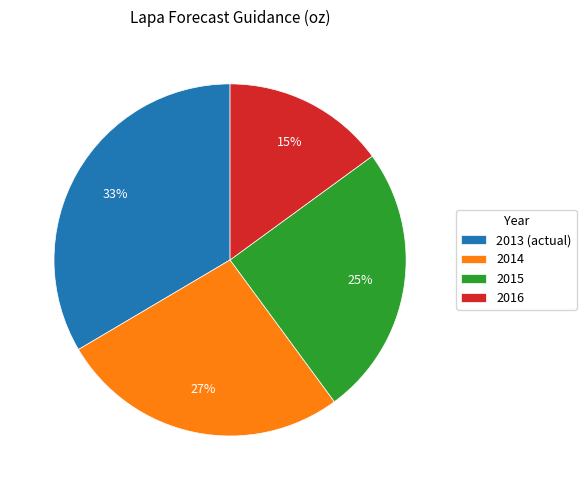

Which slice is the smallest?

2016